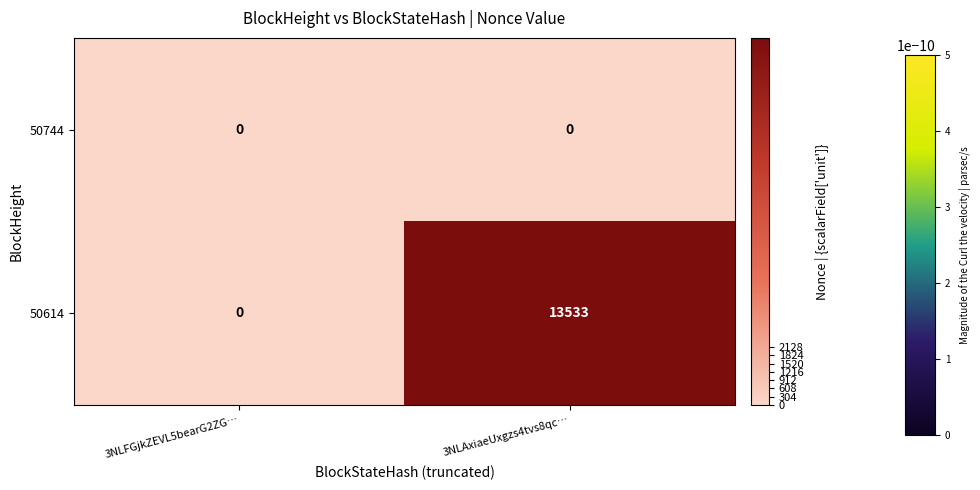

Rank the series at 3NLAxiaeUxgzs4tvs8qc… from highest to lowest value.

50614, 50744